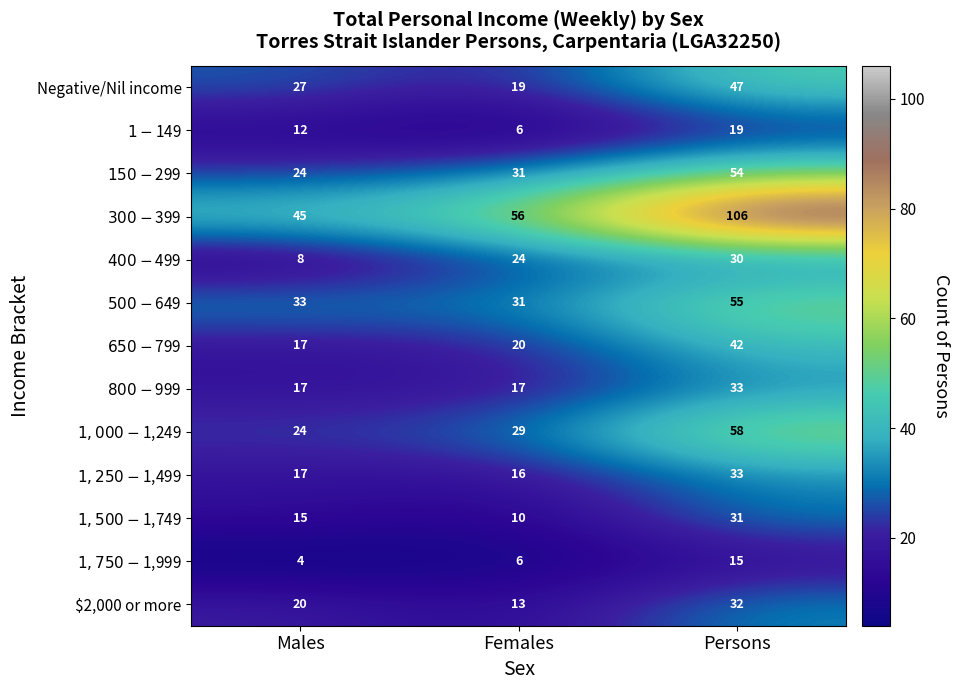

At which category does the chart reach its minimum across all series?

Males